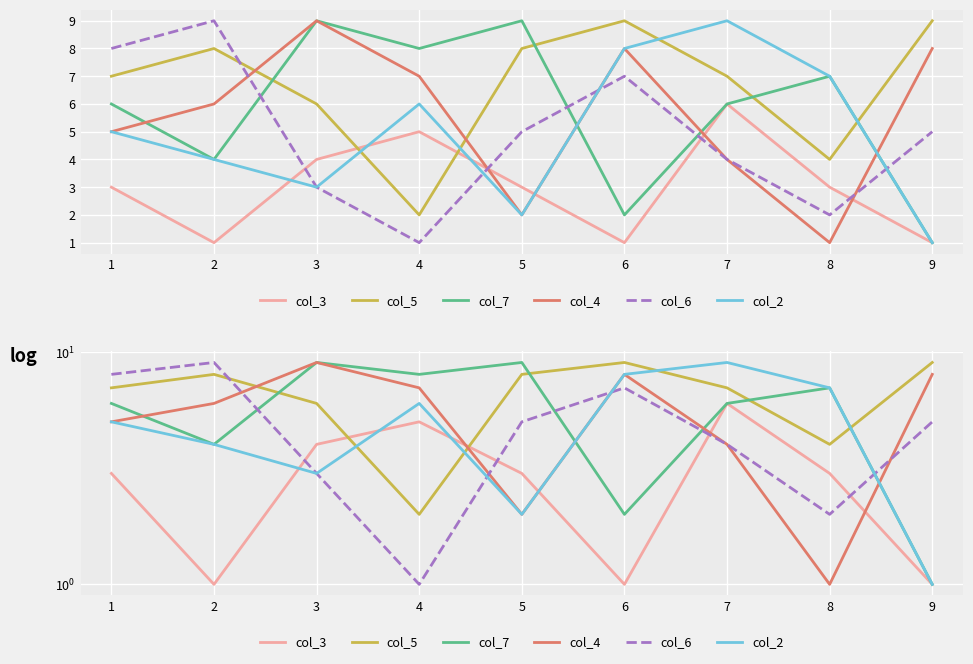

Reading left to right, what are all the values shown in this chart?

col_3: 3	1	4	5	3	1	6	3	1
col_5: 7	8	6	2	8	9	7	4	9
col_7: 6	4	9	8	9	2	6	7	1
col_4: 5	6	9	7	2	8	4	1	8
col_6: 8	9	3	1	5	7	4	2	5
col_2: 5	4	3	6	2	8	9	7	1